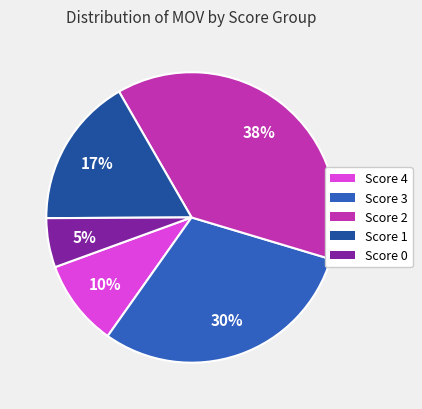

How many slices are in this pie chart?

5